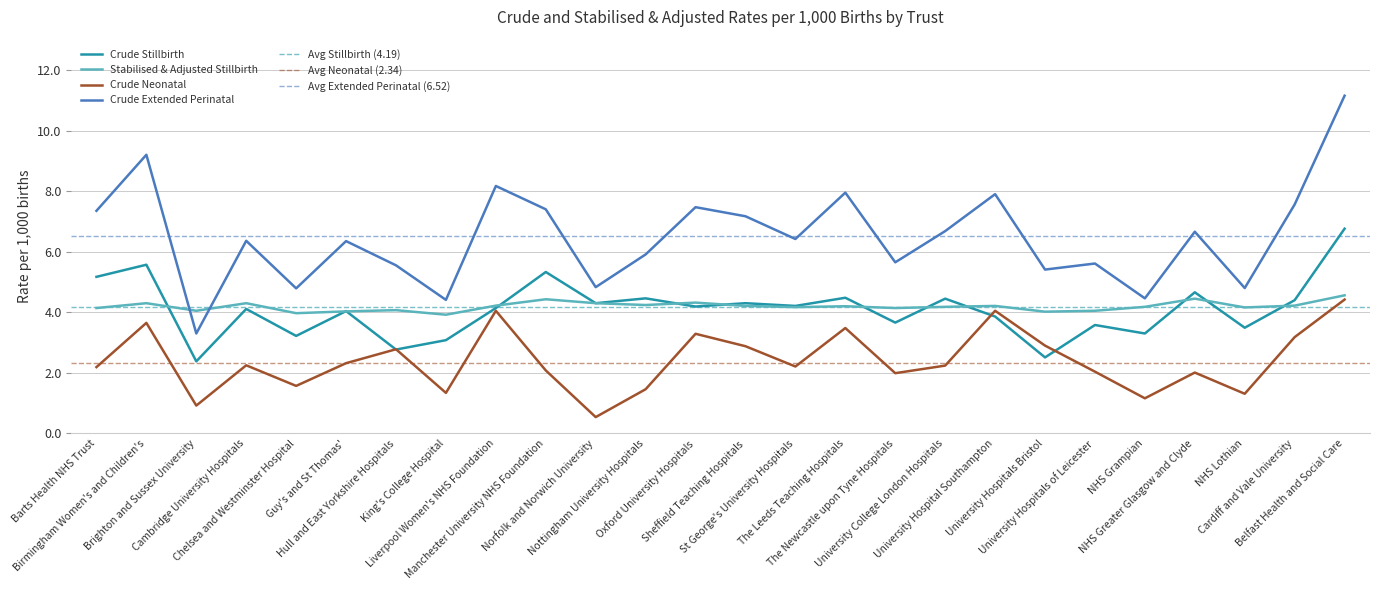

True or false: Stabilised & Adjusted Stillbirth has a value of 4.2 at The Leeds Teaching Hospitals.

True